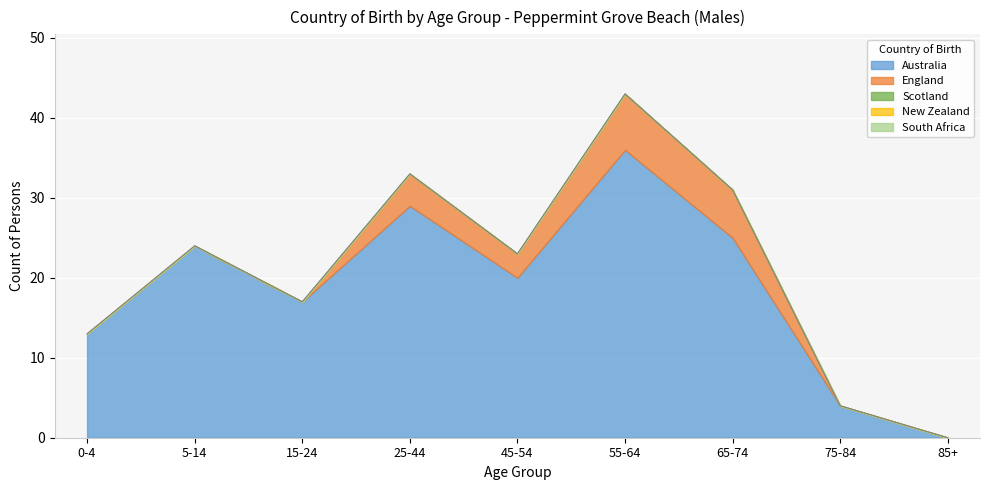

Which series has the largest range (max minus min)?

Australia